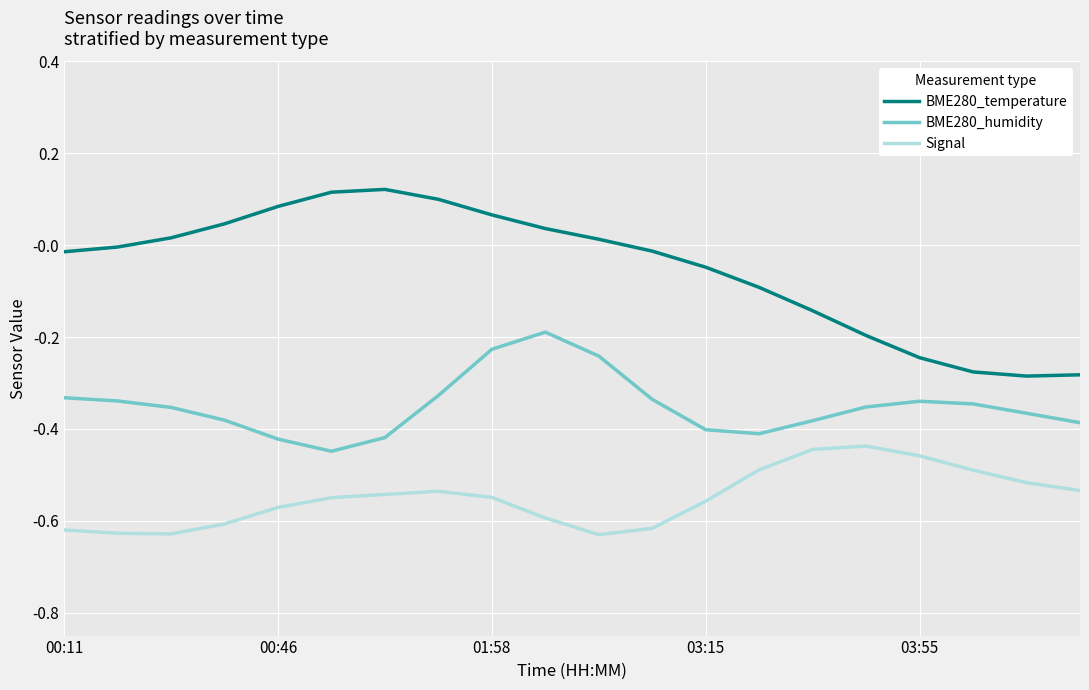

True or false: BME280_temperature and BME280_humidity cross at least once.

False